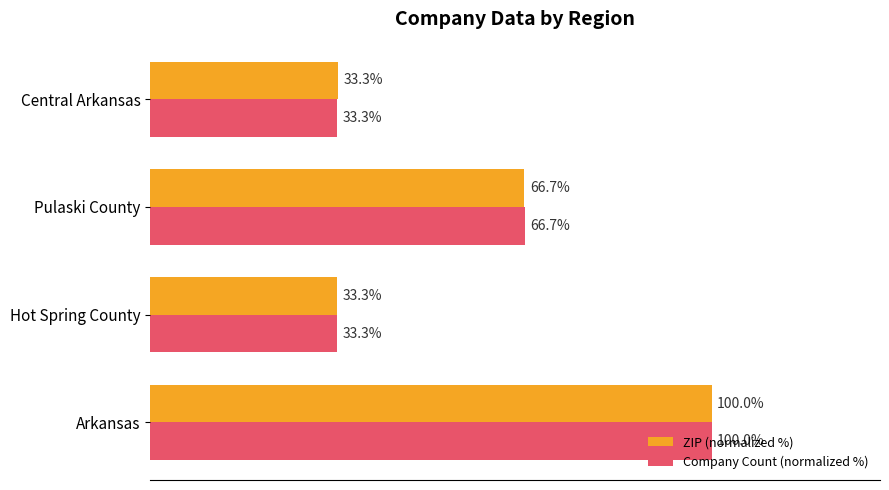

What are all the series names shown in the legend?

ZIP (normalized %), Company Count (normalized %)